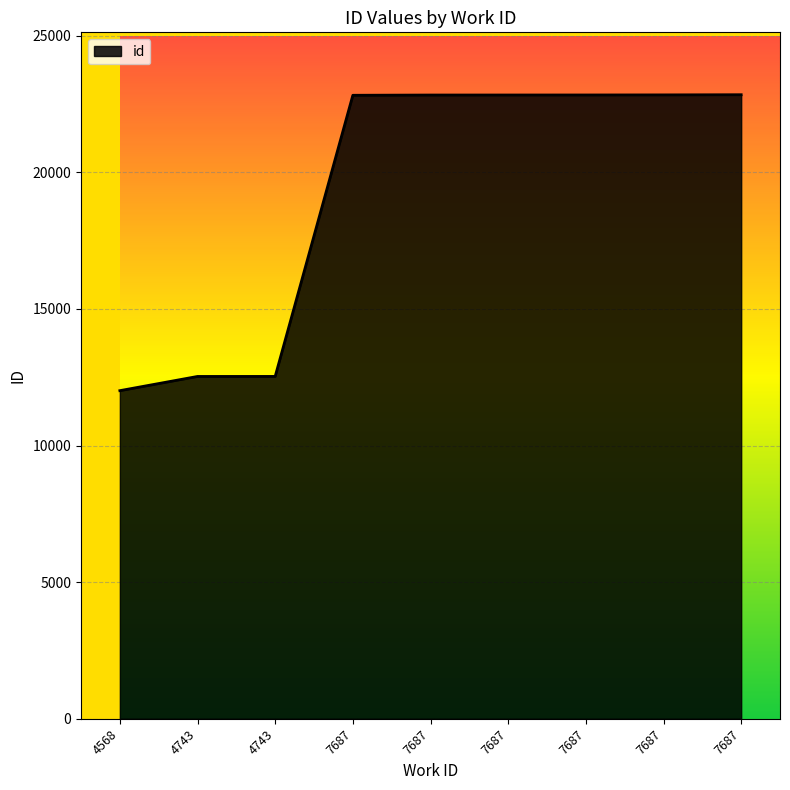

Does the chart have visible grid lines?

Yes